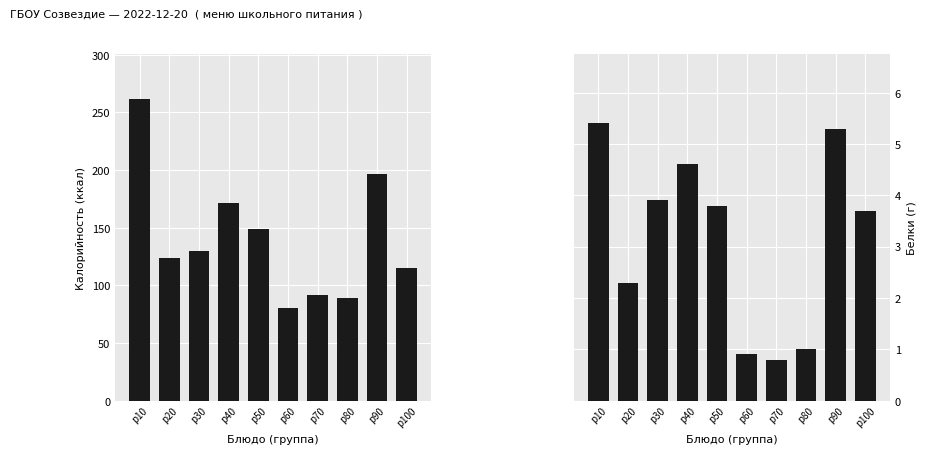

What are all the series names shown in the legend?

Калорийность, Белки